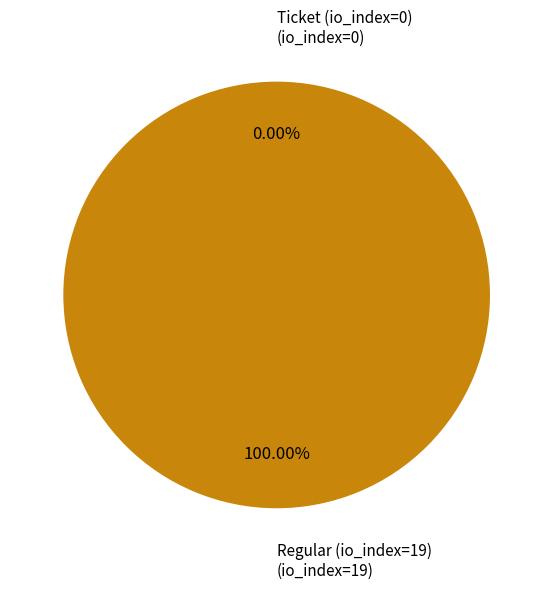

To the nearest percent, what is the difference between the largest and smallest slice percentages?

100%